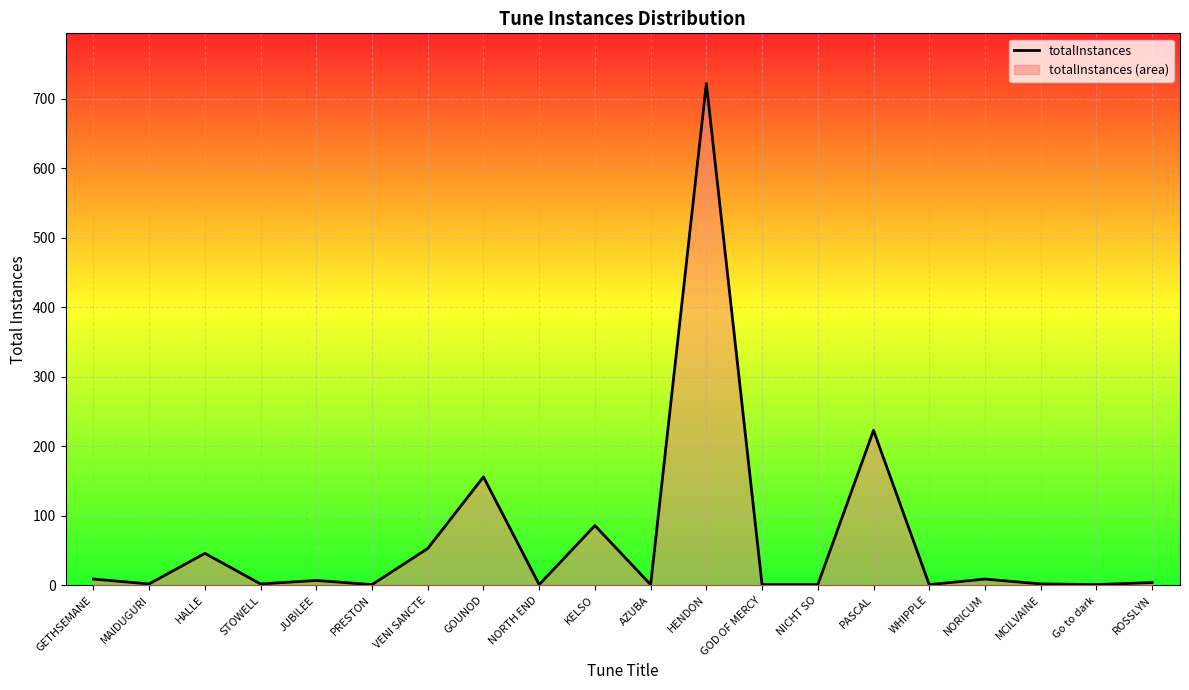

Reading left to right, transcribe all the data shown in this chart.

GETHSEMANE=9	MAIDUGURI=2	HALLE=46	STOWELL=2	JUBILEE=7	PRESTON=1	VENI SANCTE=53	GOUNOD=156	NORTH END=1	KELSO=86	AZUBA=1	HENDON=722	GOD OF MERCY=1	NICHT SO=1	PASCAL=223	WHIPPLE=1	NORICUM=9	MCILVAINE=2	Go to dark=1	ROSSLYN=4